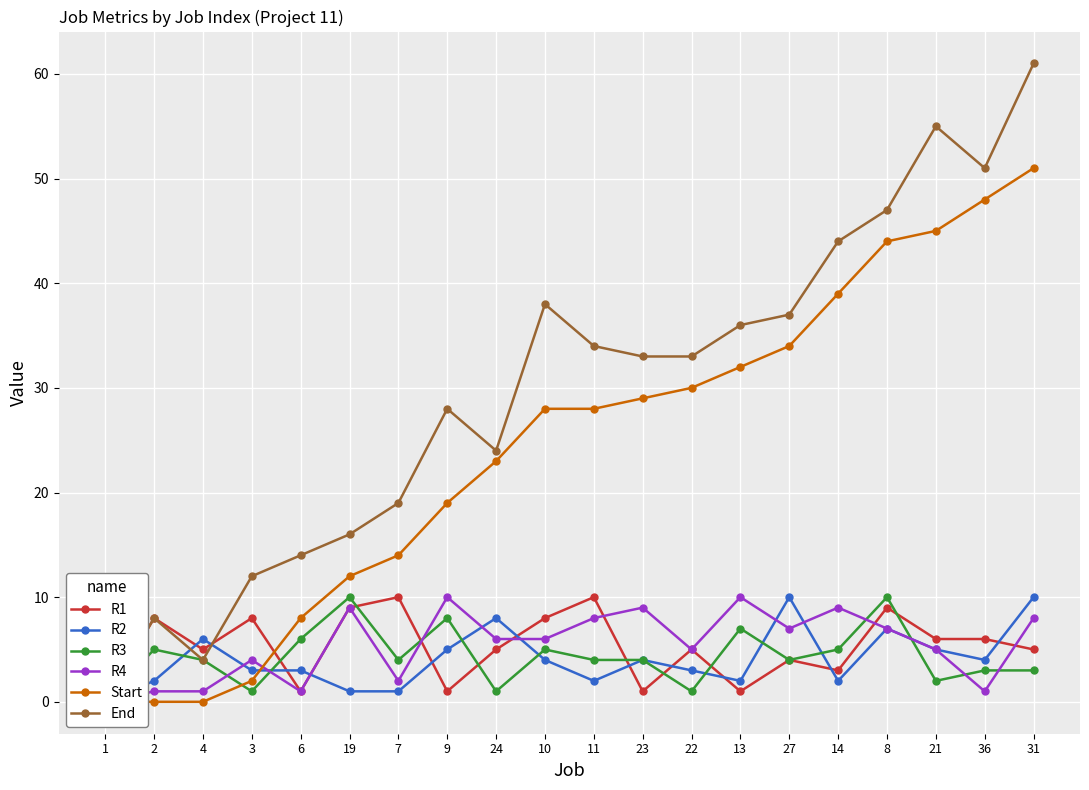

Is it true that R1 equals 1 at 9?

True